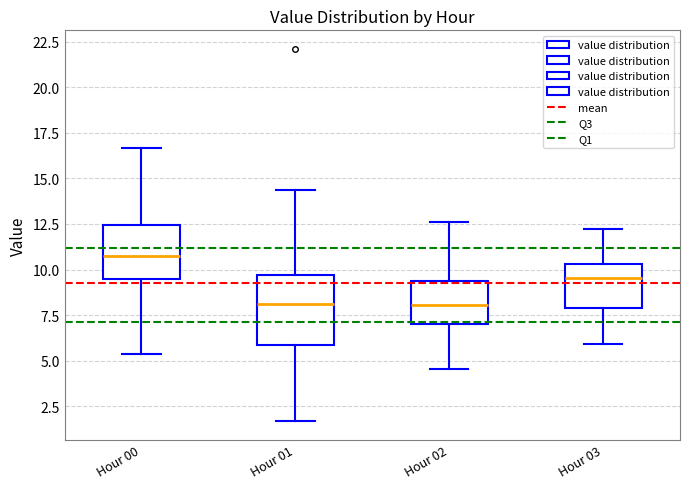

Reading left to right, read every box against the y-axis: the position of its median line, the range the box covers, and the ends of its whiskers. The values are not printed on the chart, so give them approximately, as read against the axis.

Hour 00: median 10.5, box 9.5 to 12.5, whiskers 5.5 to 16.5
Hour 01: median 8.0, box 6.0 to 9.5, whiskers 1.5 to 14.5
Hour 02: median 8.0, box 7.0 to 9.5, whiskers 4.5 to 12.5
Hour 03: median 9.5, box 8.0 to 10.5, whiskers 6.0 to 12.5